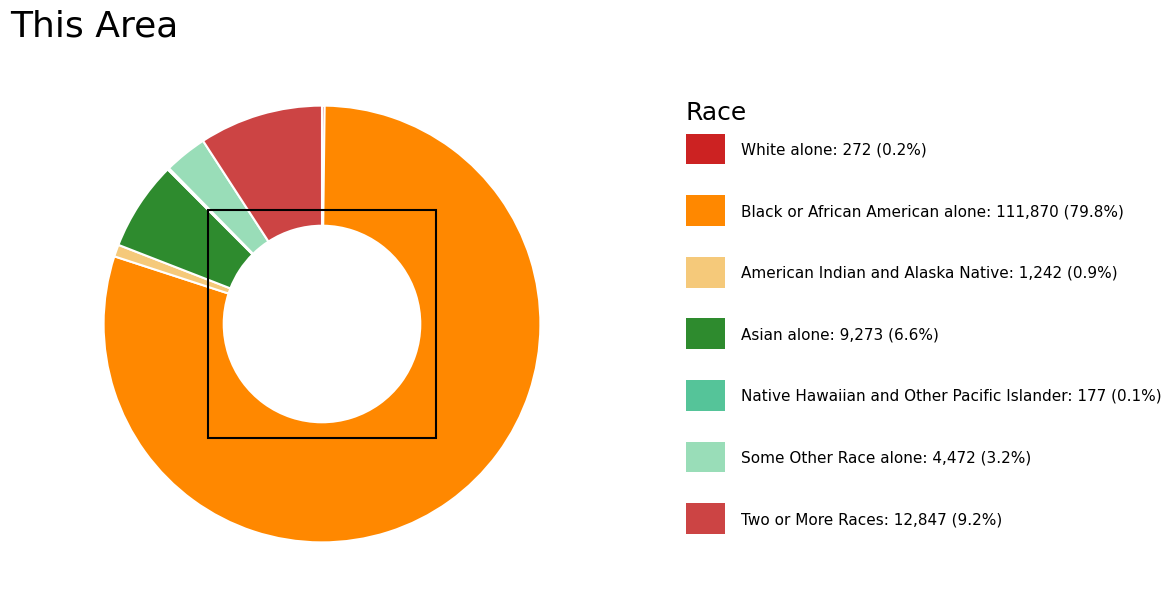

Does any single category account for the majority?

Yes